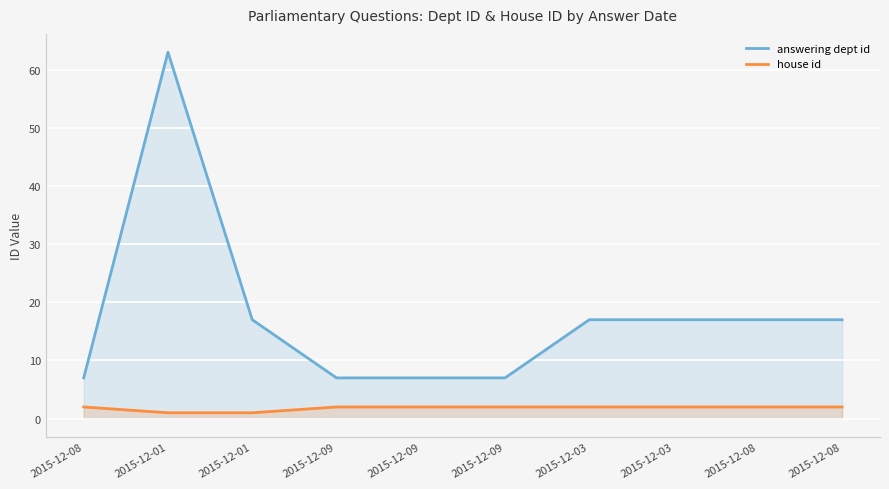

Is it true that house id equals 2 at 2015-12-08?

True